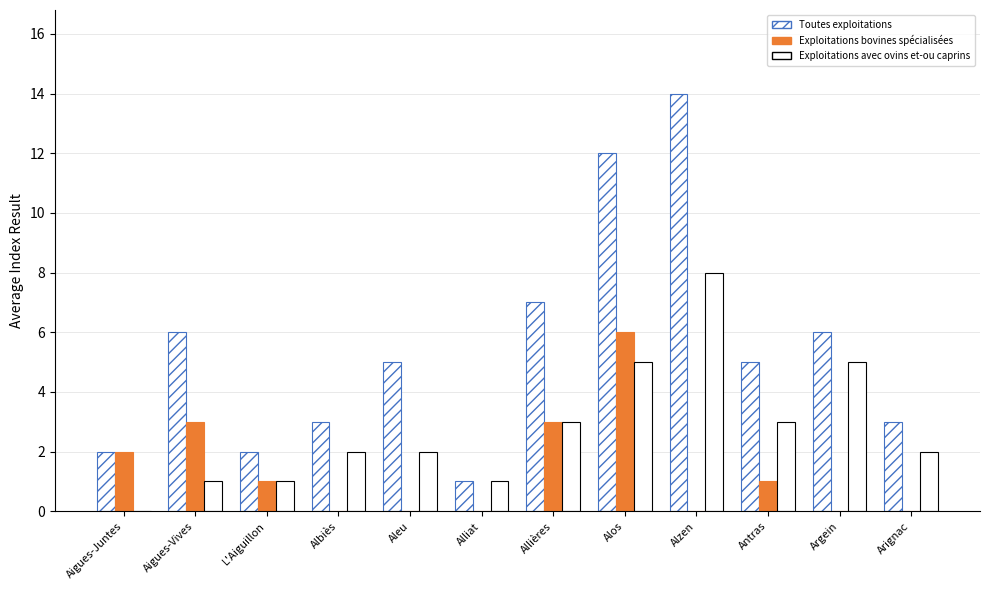

How many data points does each series have?

12